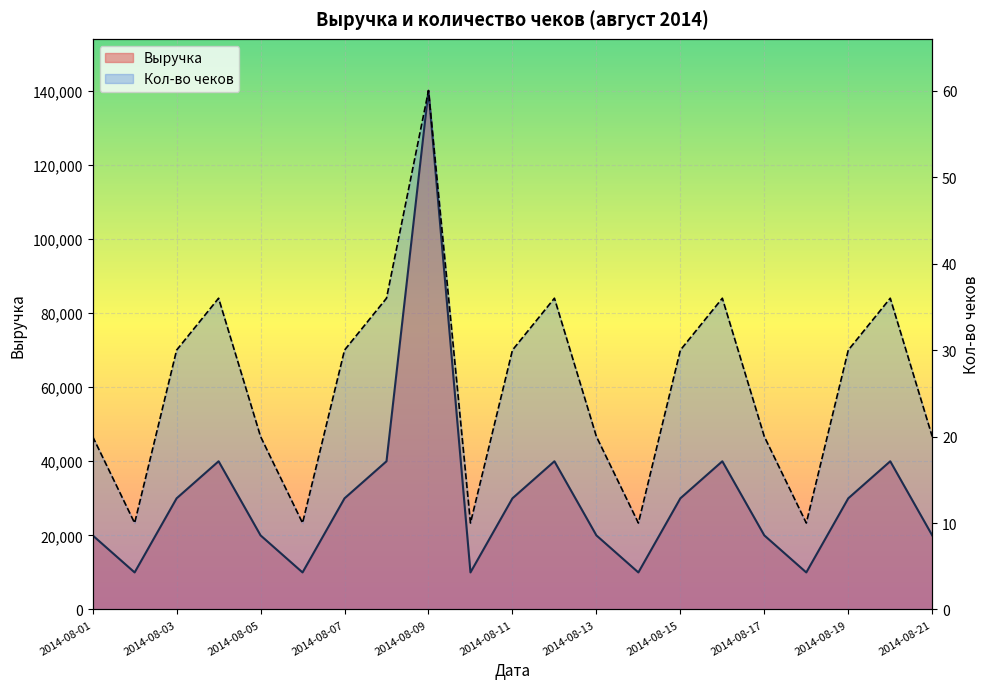

Which series changed the most between 2014-08-11 and 2014-08-14?

Выручка